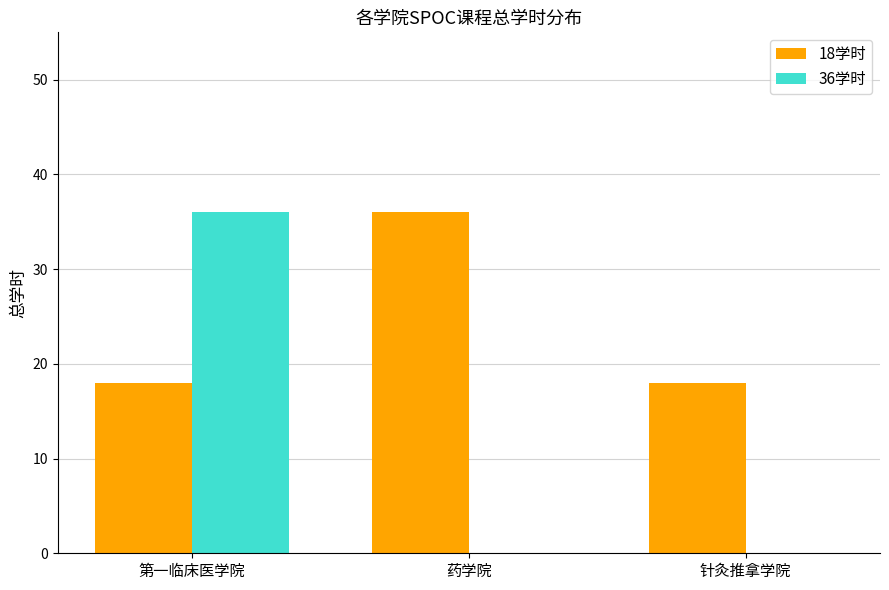

The value of 18学时 at 药学院 is 36. True or false?

True